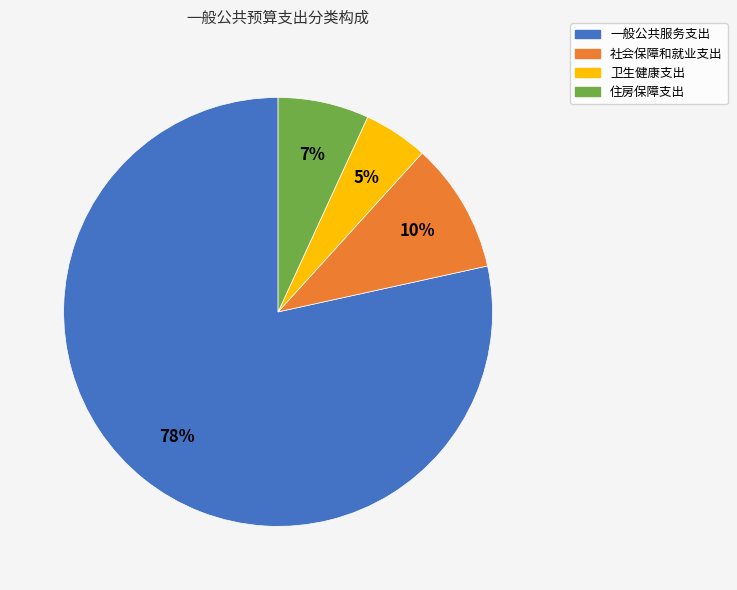

The 社会保障和就业支出 slice represents 10% of the pie. True or false?

True